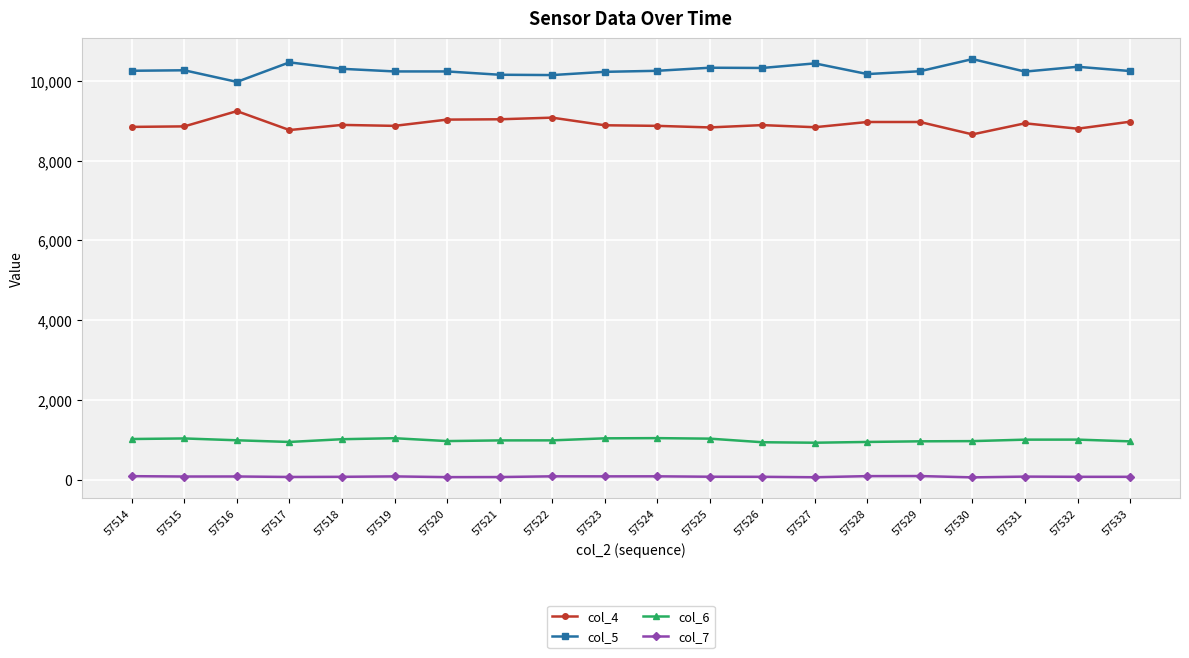

What is the difference between the second highest and minimum values in the col_5 series?

490